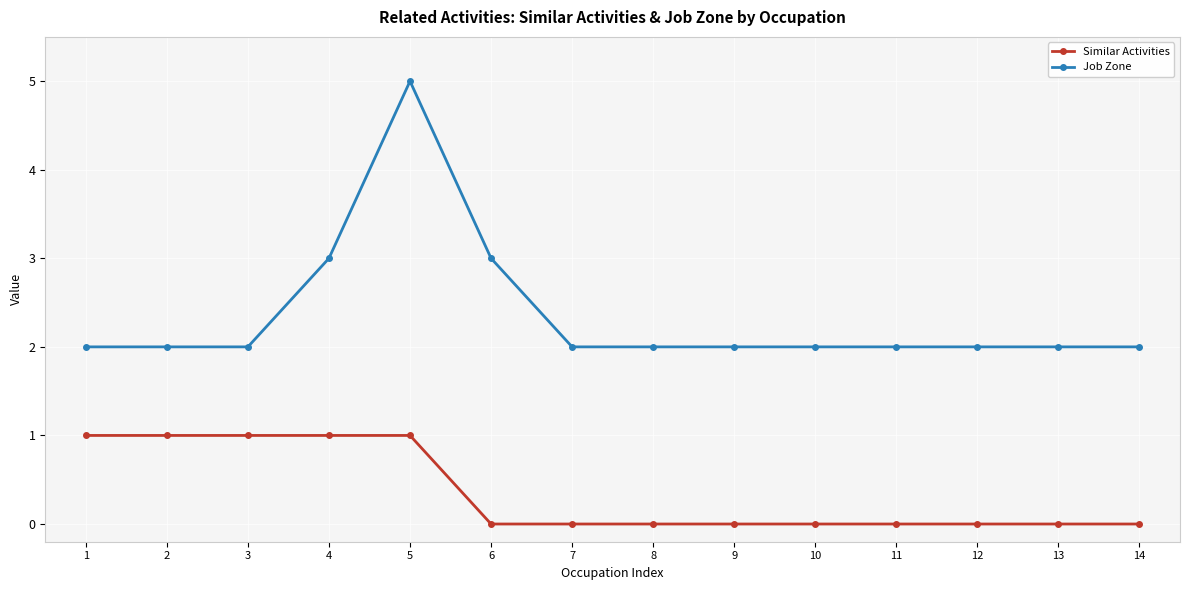

What is the maximum value shown in the chart?

5